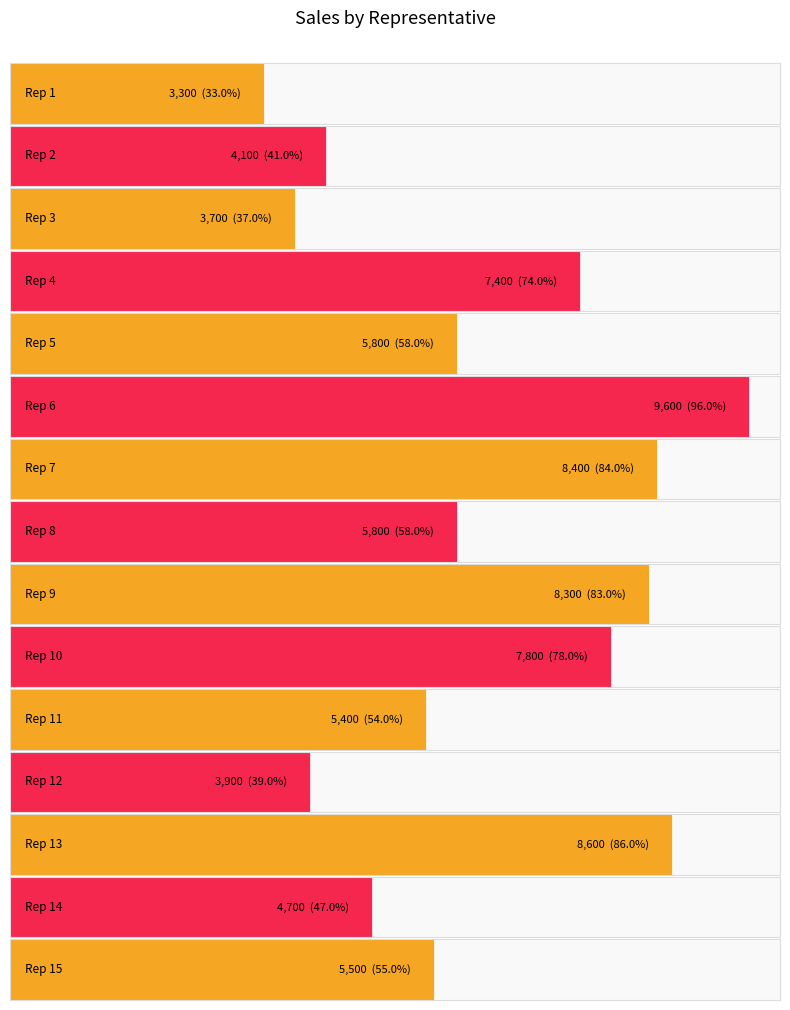

Is it true that the value at Rep 4 is 12178?

False